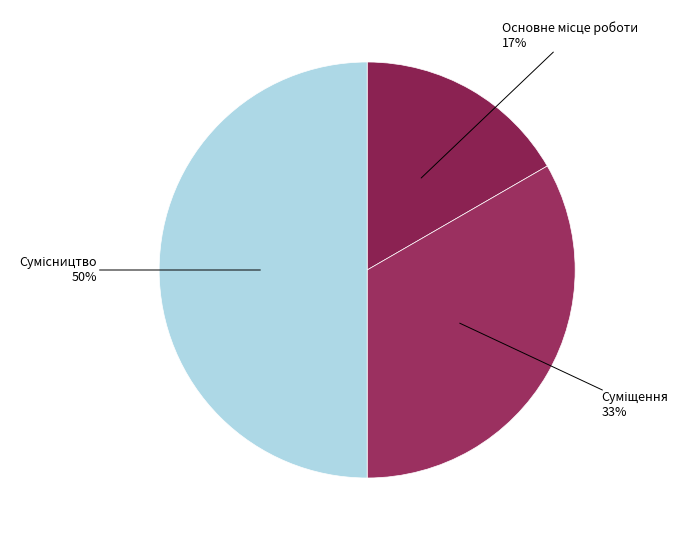

To the nearest percent, what is the average slice percentage?

33%